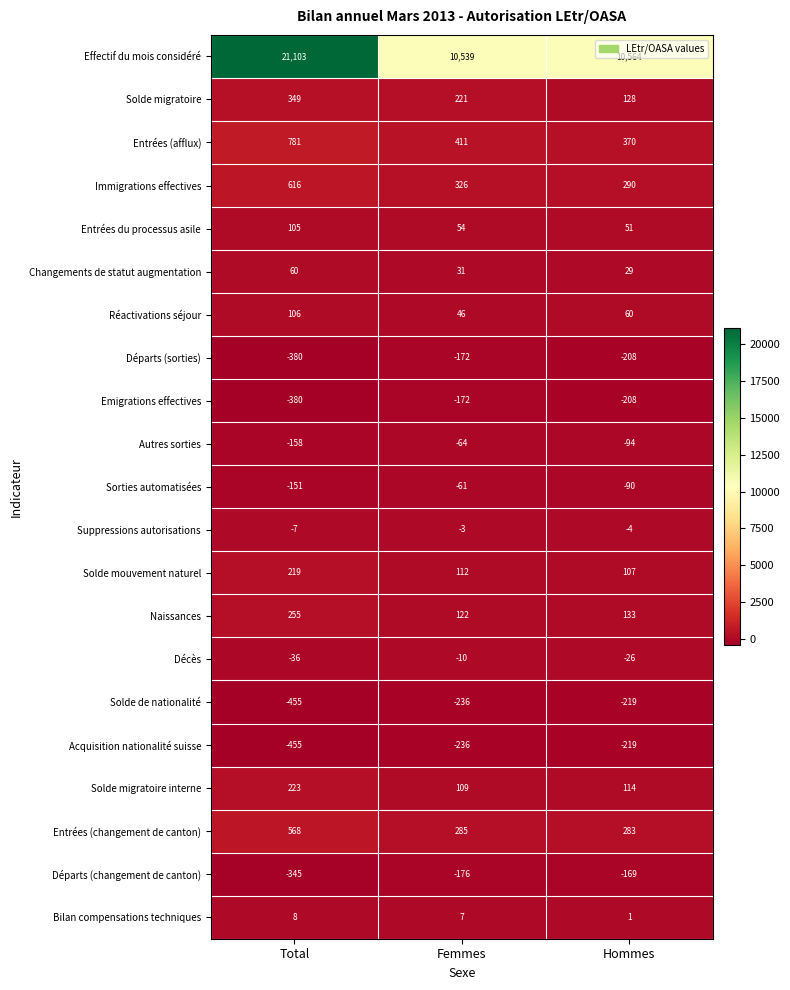

What is the difference between the highest and lowest values at Femmes?

10775